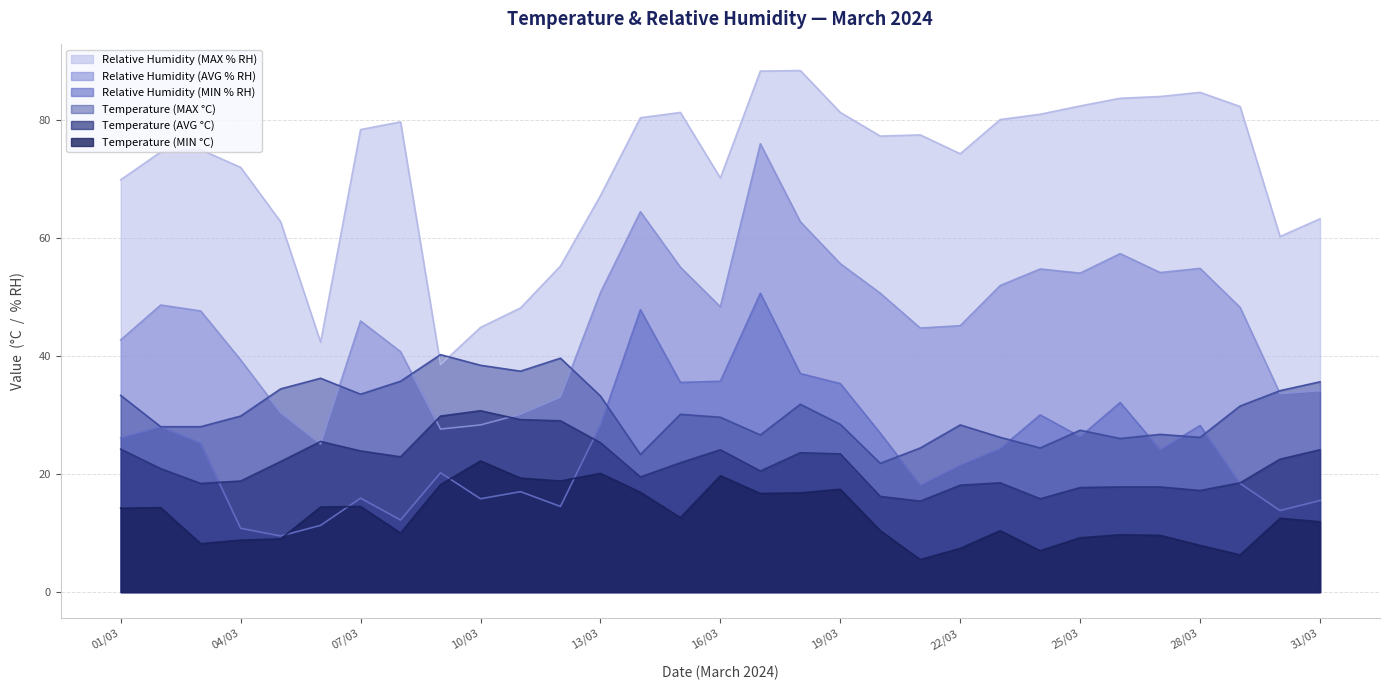

At which label does Temperature (AVG °C) first exceed 21?

01/03